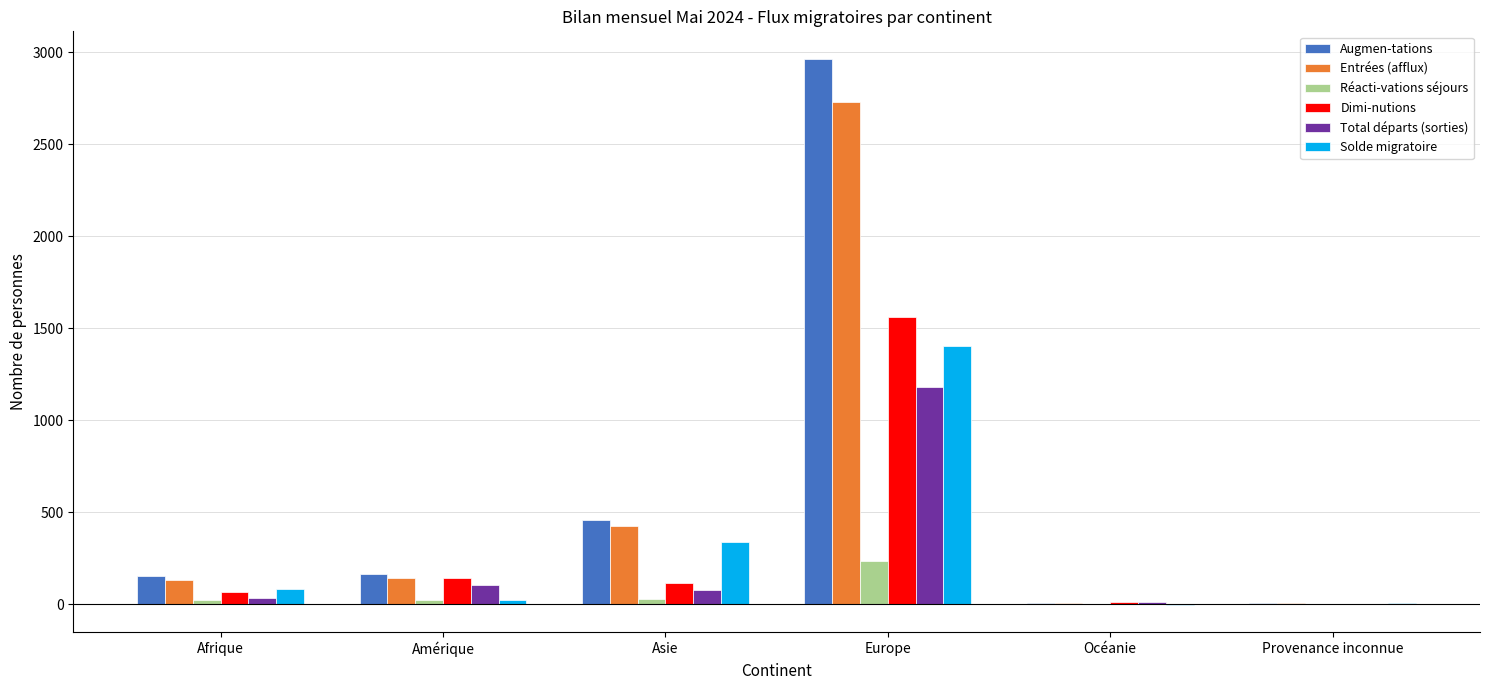

Are the bars horizontal?

No